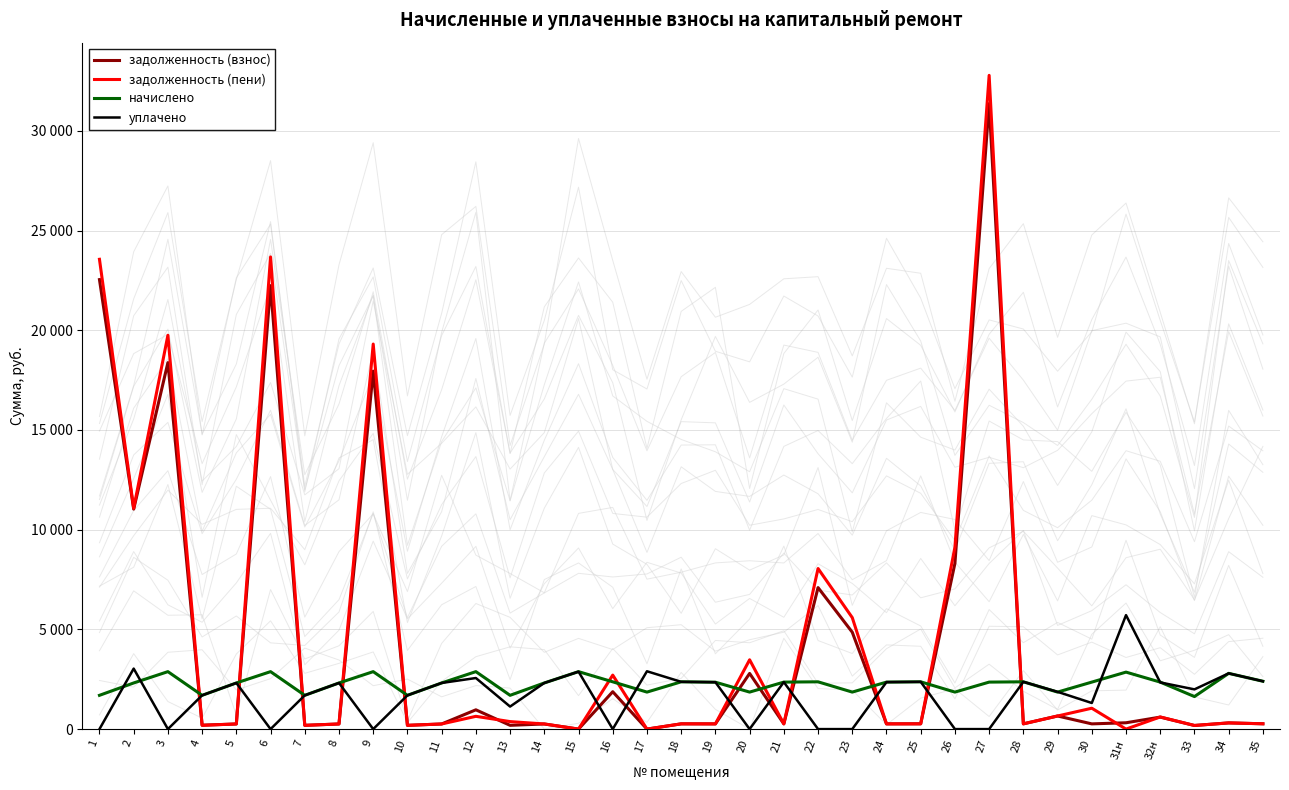

After their last crossing, which series has the higher values: начислено or задолженность (пени)?

начислено